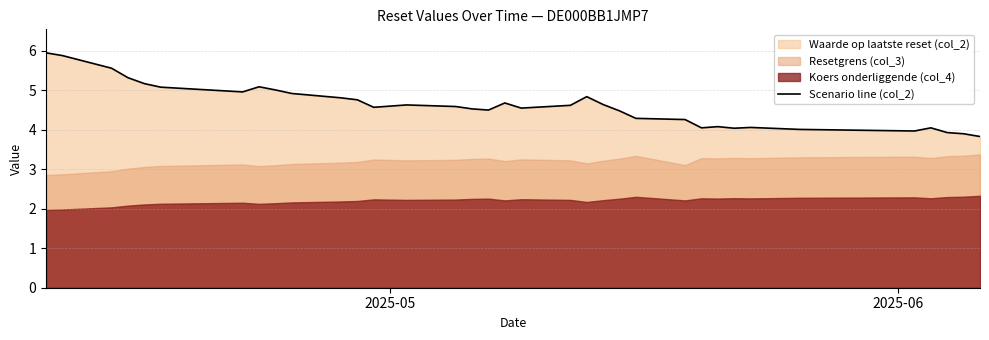

What is the lowest value of the Scenario line (col_2) series?

3.8